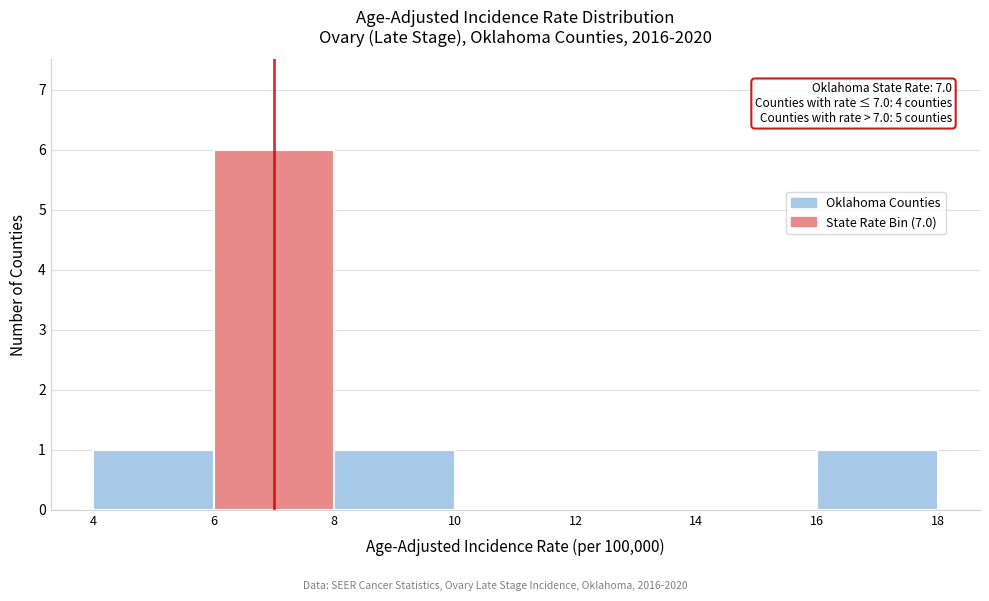

Over which range of the x-axis is the bar tallest?

6 to 8